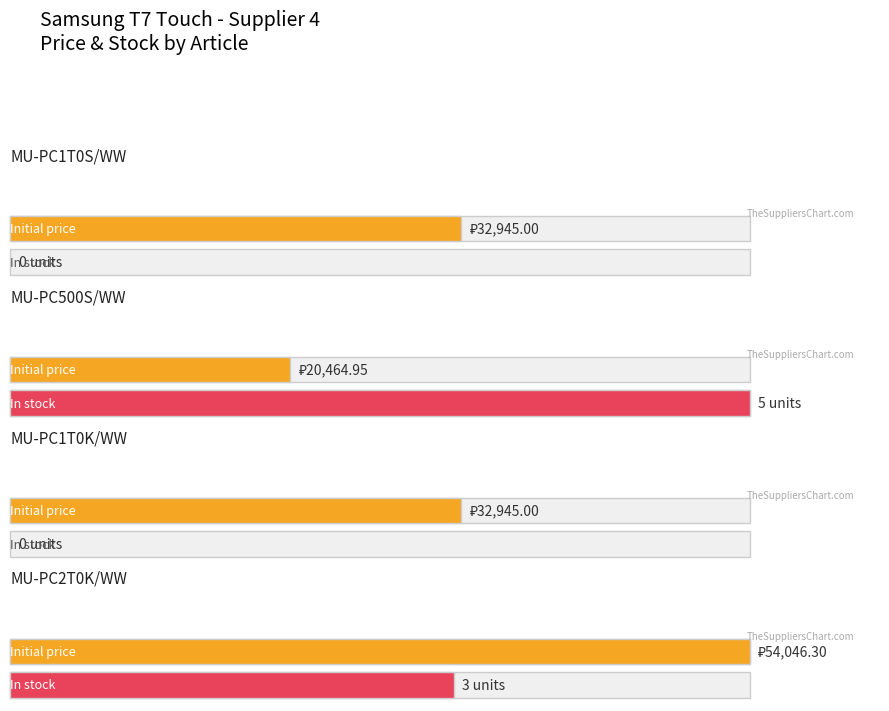

Which category has the lowest value in the In stock amount series?

MU-PC1T0S/WW